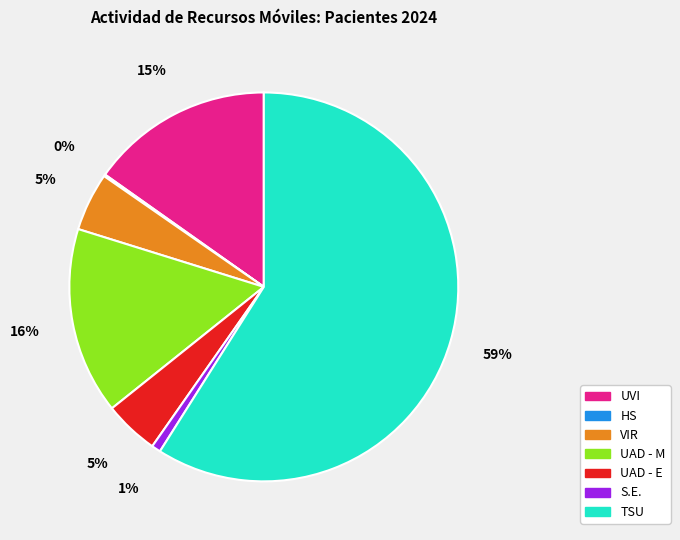

Between S.E. and UAD - M, which is larger?

UAD - M